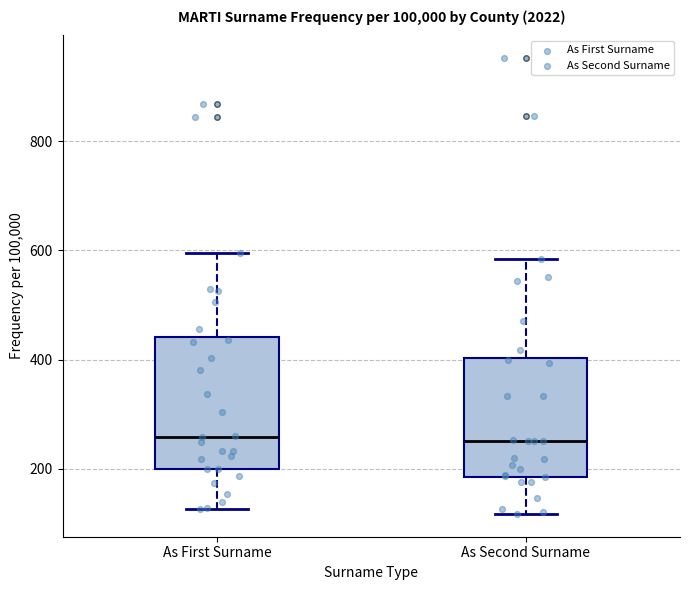

Comparing the boxes themselves (not the whiskers), which one is the tallest?

As First Surname